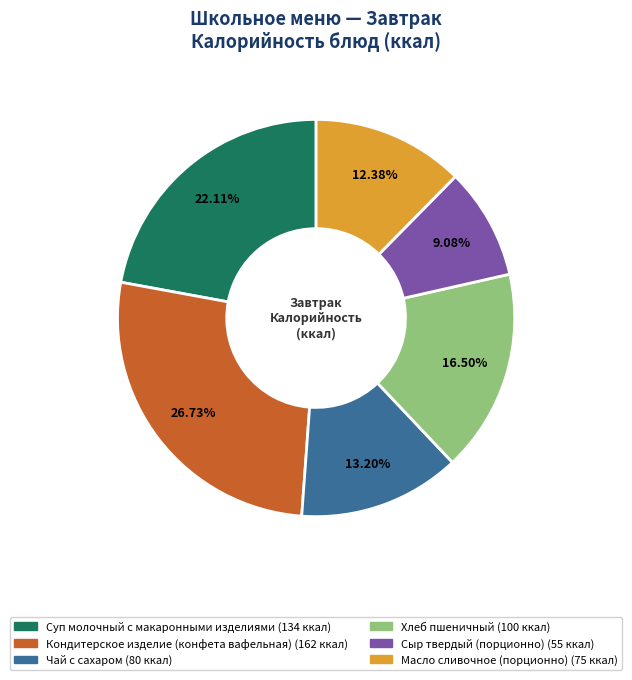

Is there a majority slice in this chart?

No